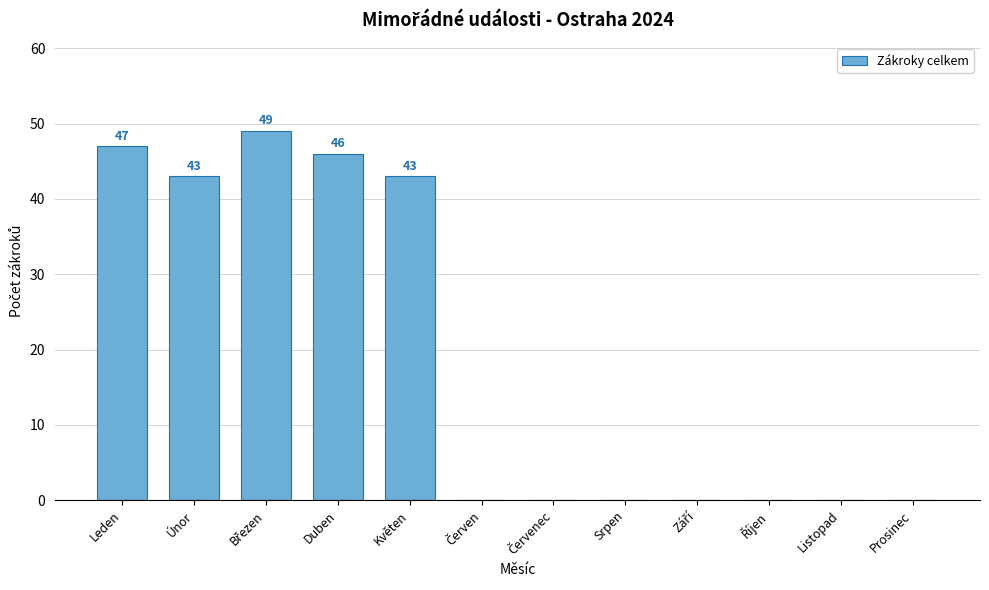

The value at Květen is 43. True or false?

True